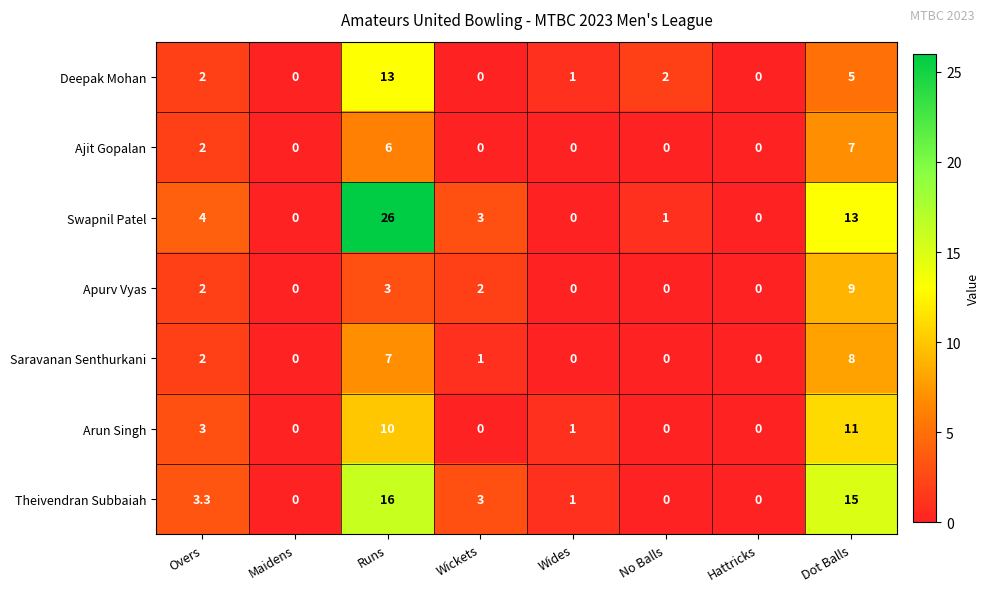

True or false: Deepak Mohan has a value of 0.7 at Wides.

False